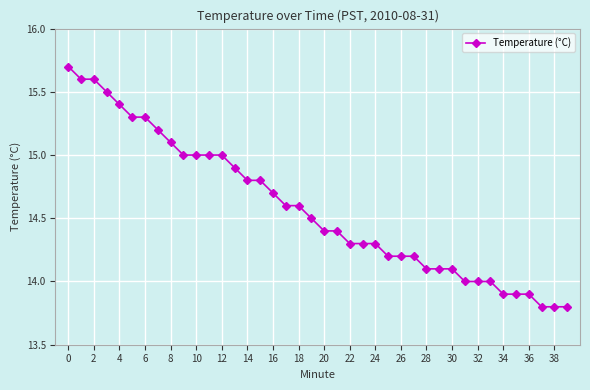

What is the sum of all values?

583.3